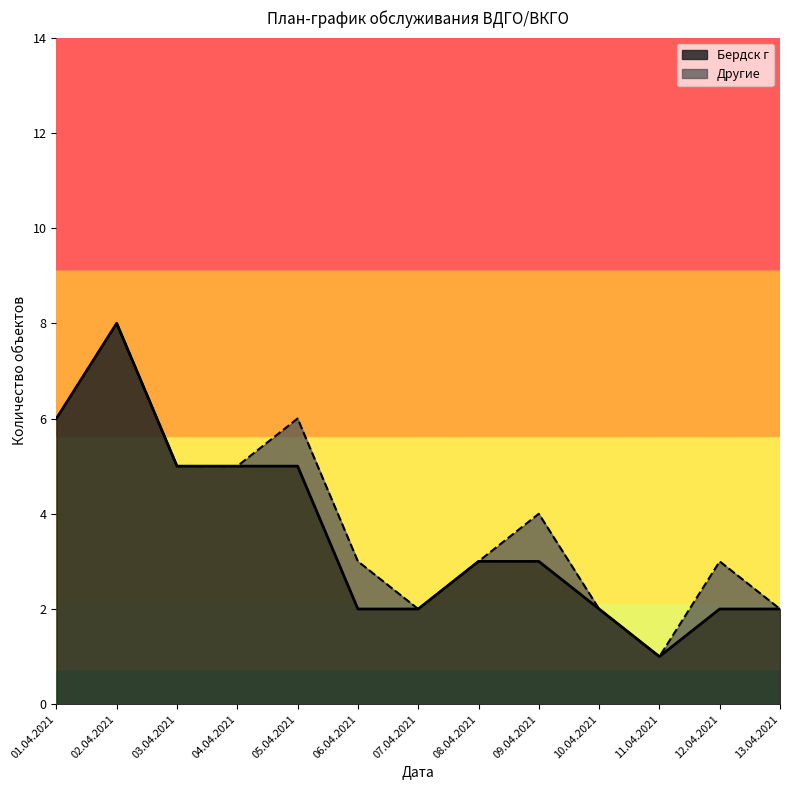

True or false: Бердск г and Искитим intersect in this chart.

False